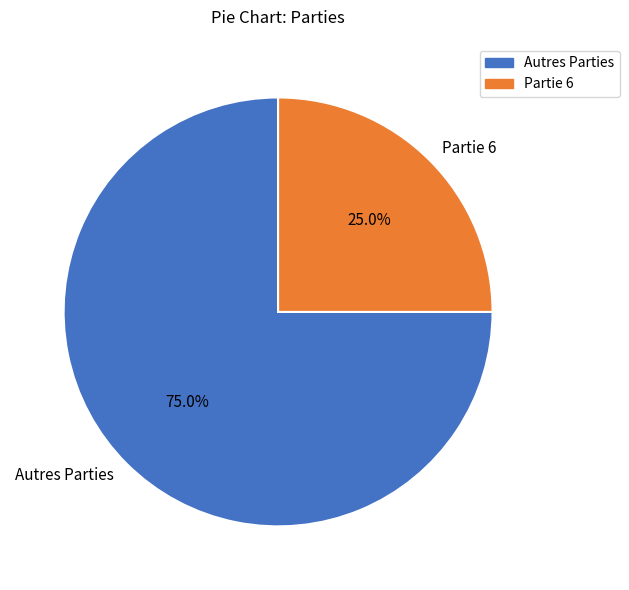

What is the largest slice in the pie chart?

Autres Parties